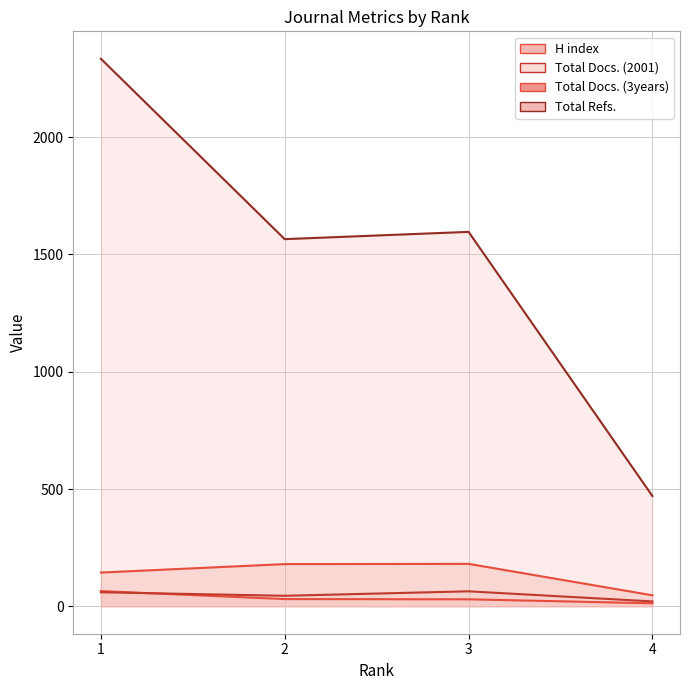

True or false: Total Docs. (2001) has more than 0 points higher than both neighbors.

True